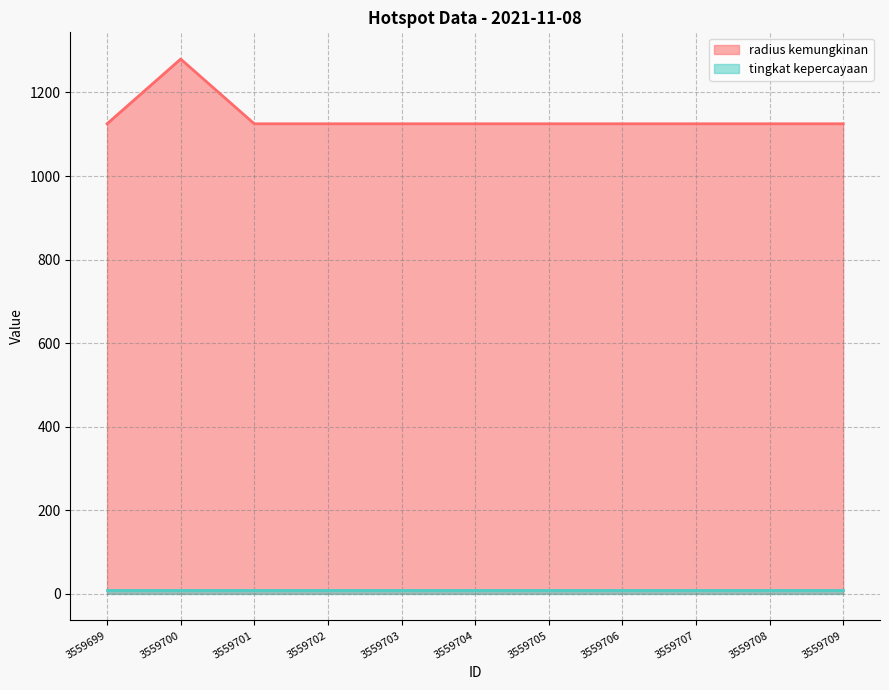

Does the chart have visible grid lines?

Yes